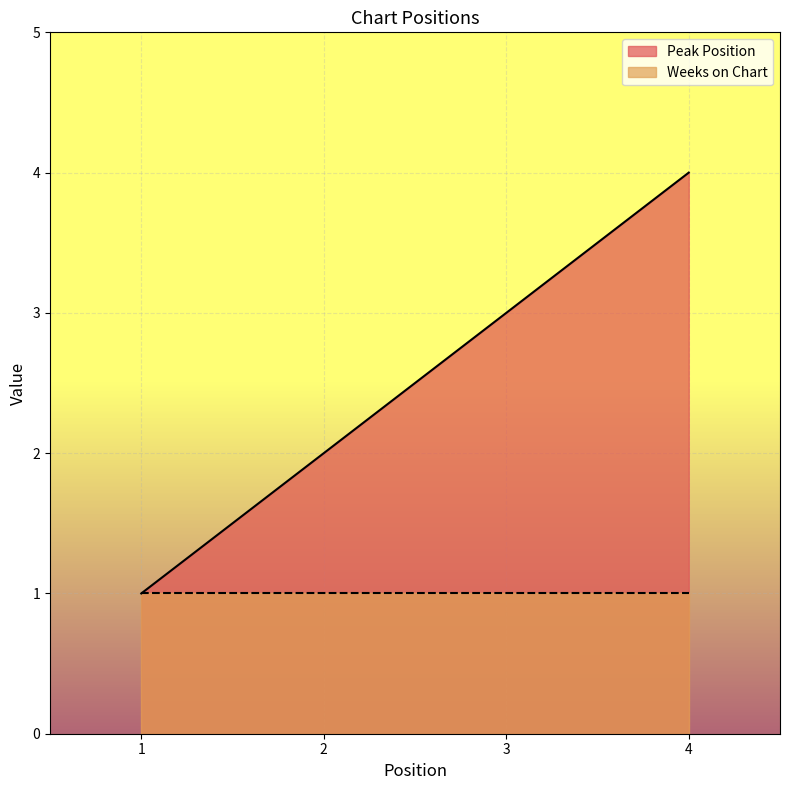

What is the approximate value at 3?

3